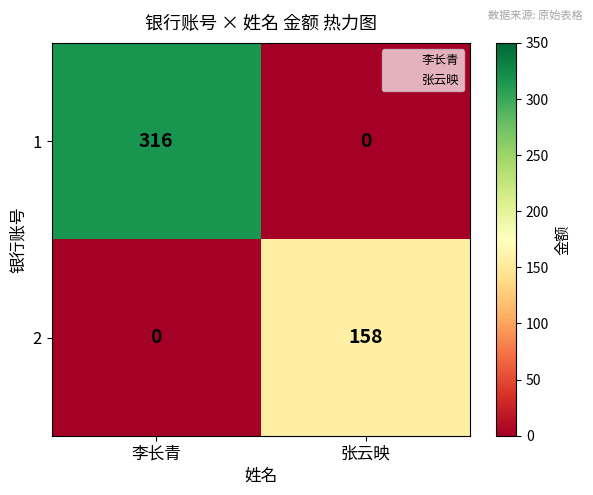

What is the maximum value shown in the chart?

316